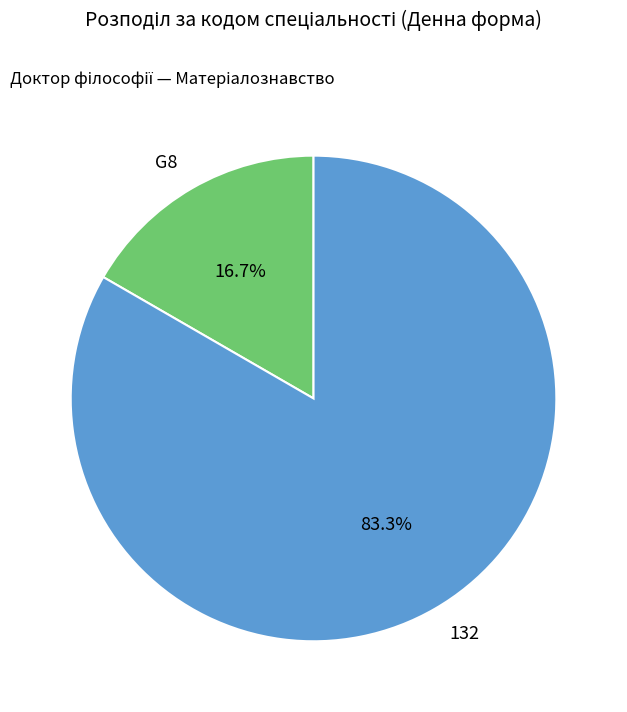

What percentage is the 132 slice, to the nearest percent?

83%